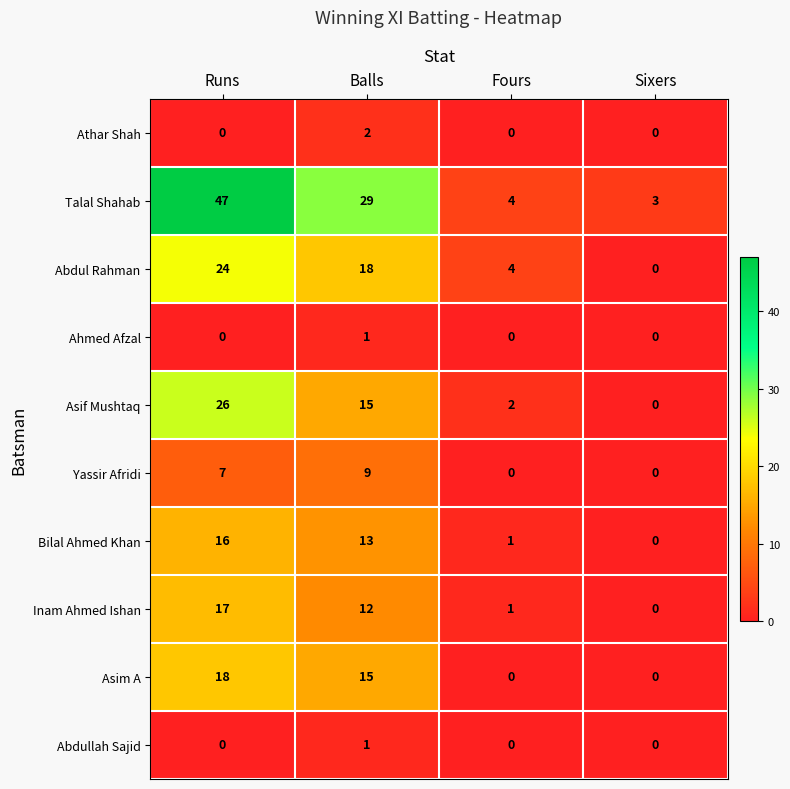

True or false: Talal Shahab has a value of 3 at Sixers.

True